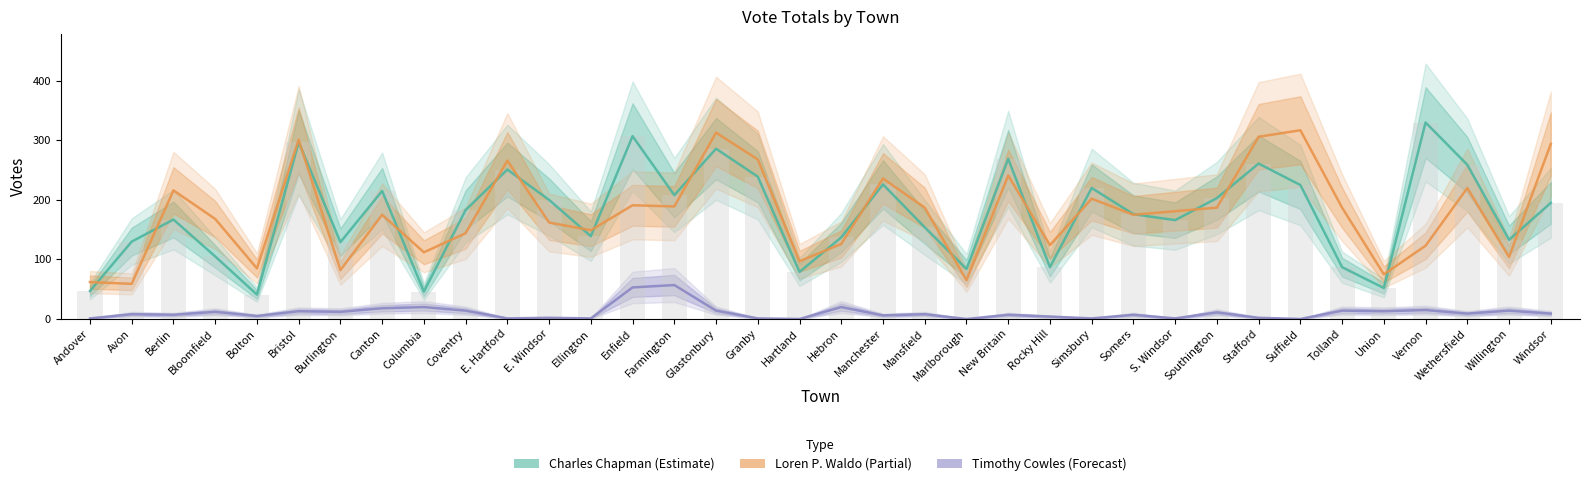

What are all the series names shown in the legend?

Charles Chapman, Loren P. Waldo, Timothy Cowles